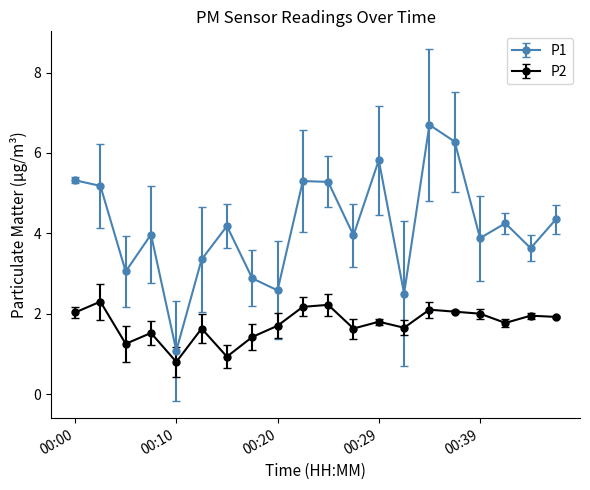

True or false: P1 and P2 intersect in this chart.

False